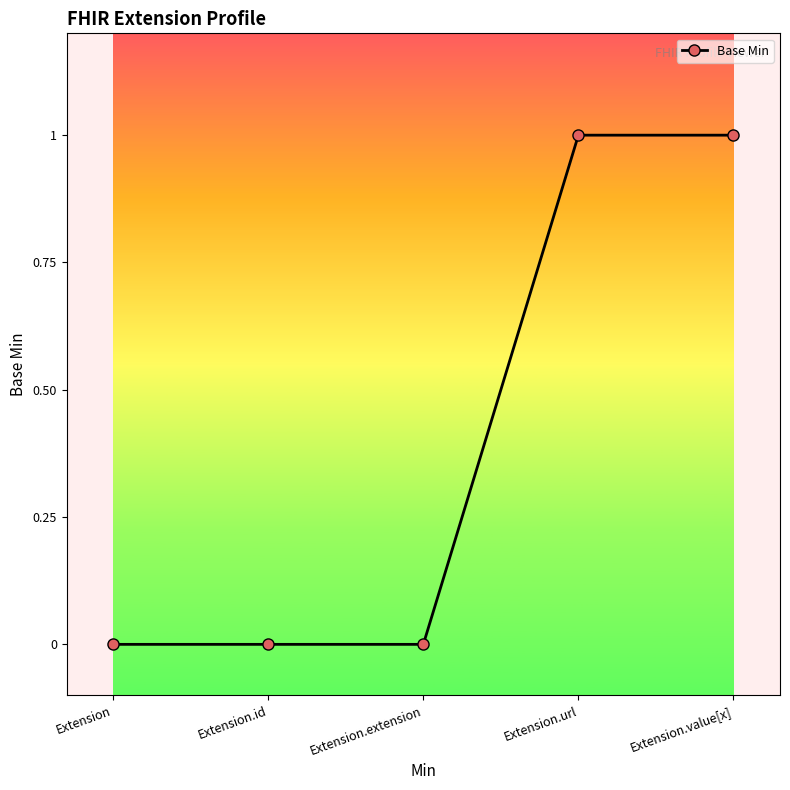

True or false: there are more than 2 points higher than both neighbors.

False